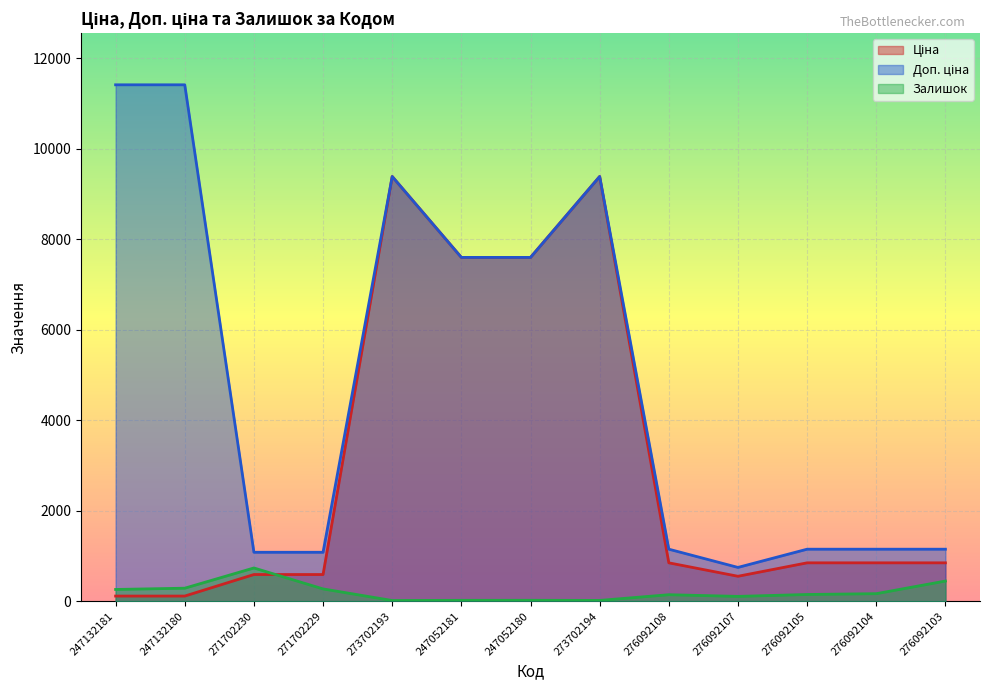

The value of Ціна at 247052180 is 7596.5. True or false?

True